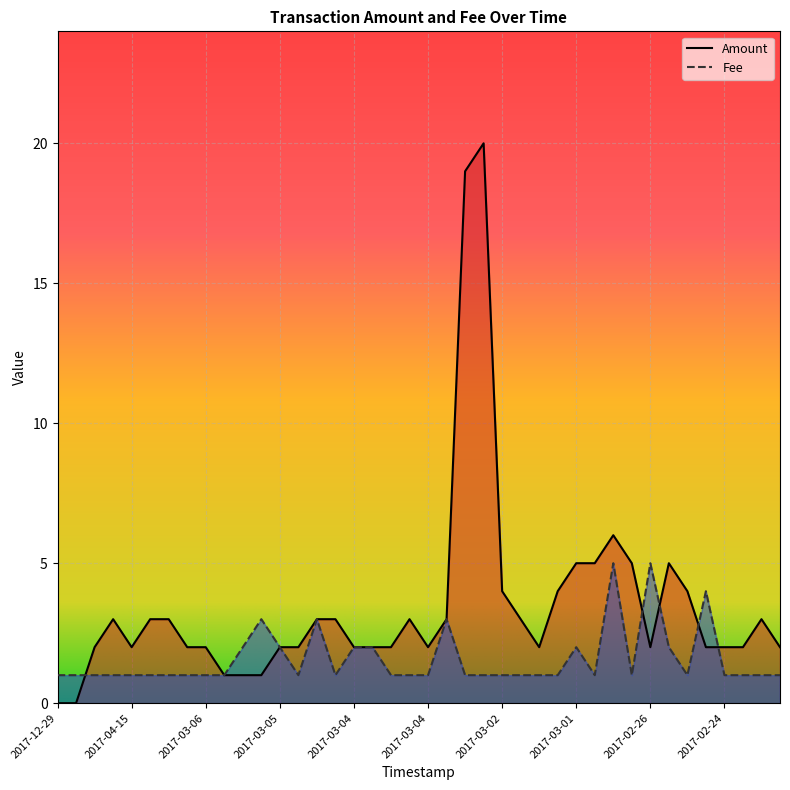

At 2017-02-28, list the series in order from smallest to largest.

Fee, Amount